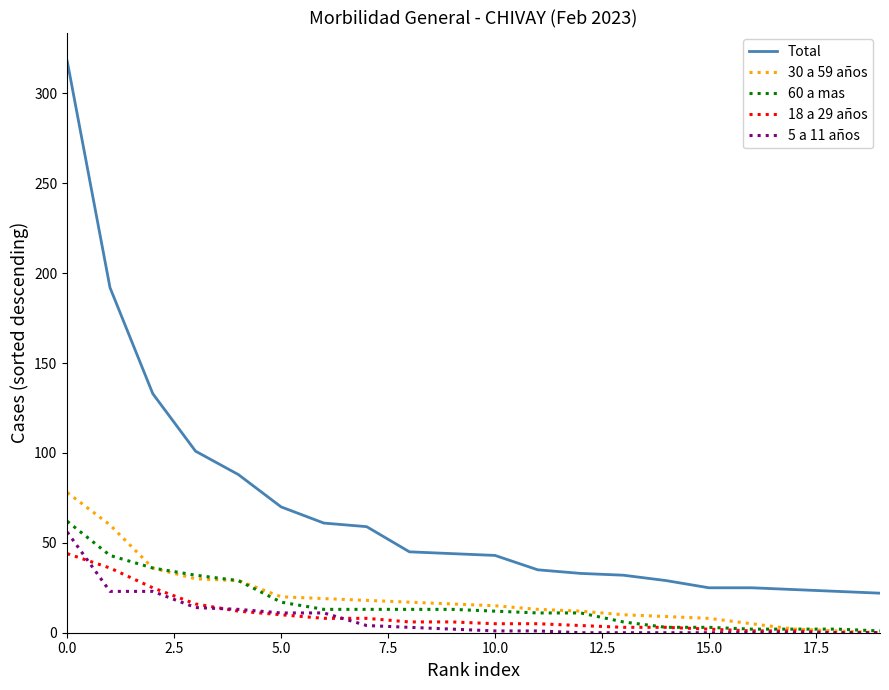

What is the maximum value for Total?

318